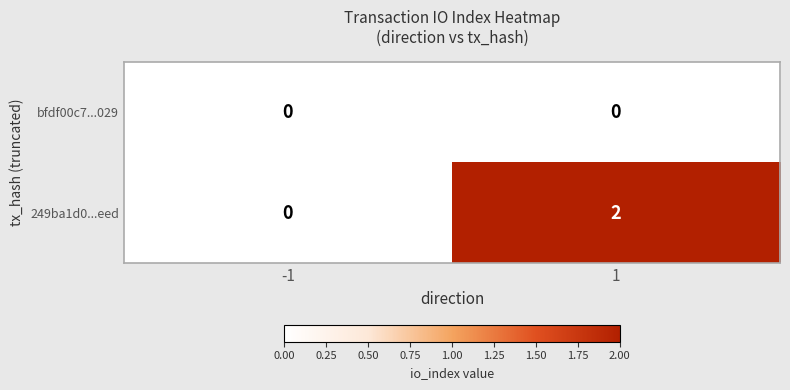

Rank the series by their maximum value, from highest to lowest.

249ba1d0...eed, bfdf00c7...029